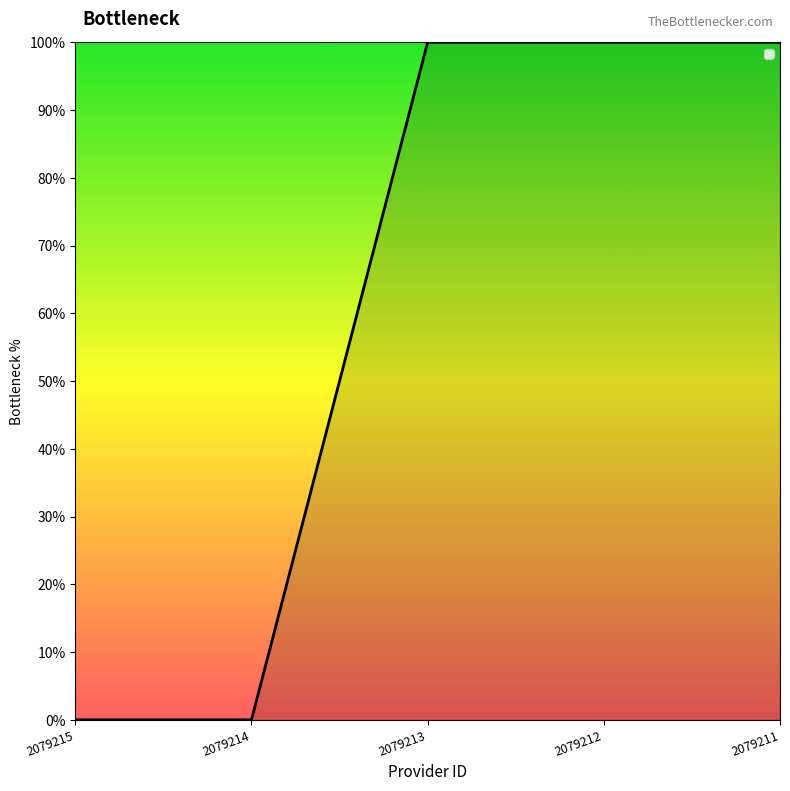

Reading left to right, what are all the values shown in this chart?

2079215=0	2079214=0	2079213=1	2079212=1	2079211=1